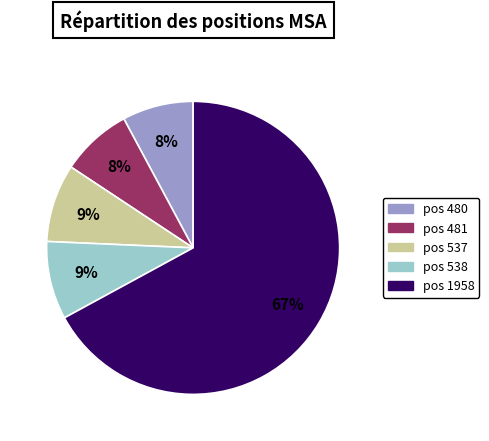

Is there a majority slice in this chart?

Yes